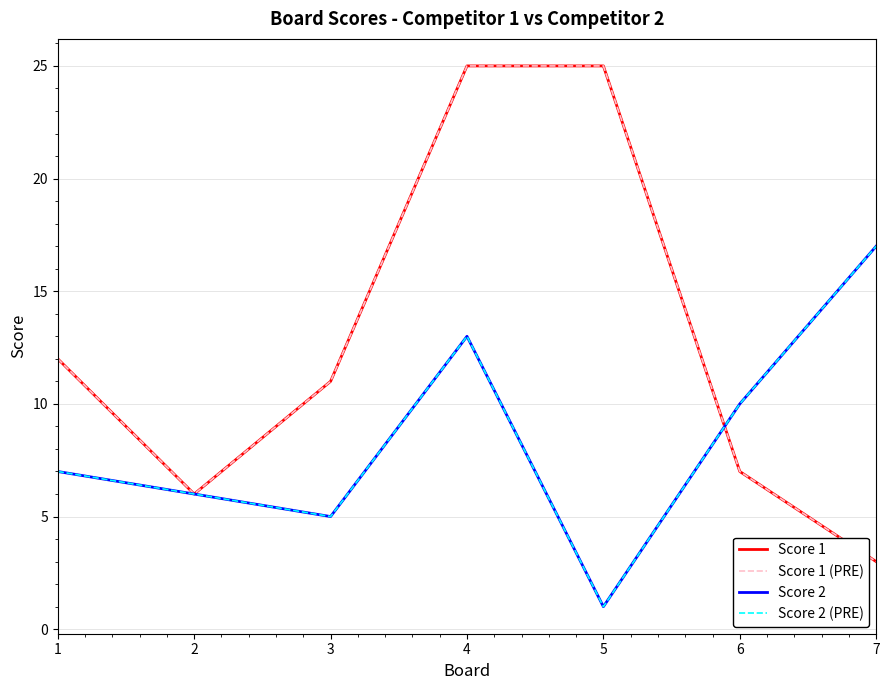

What is the value of the Score 2 point at the 1st from the left?

7